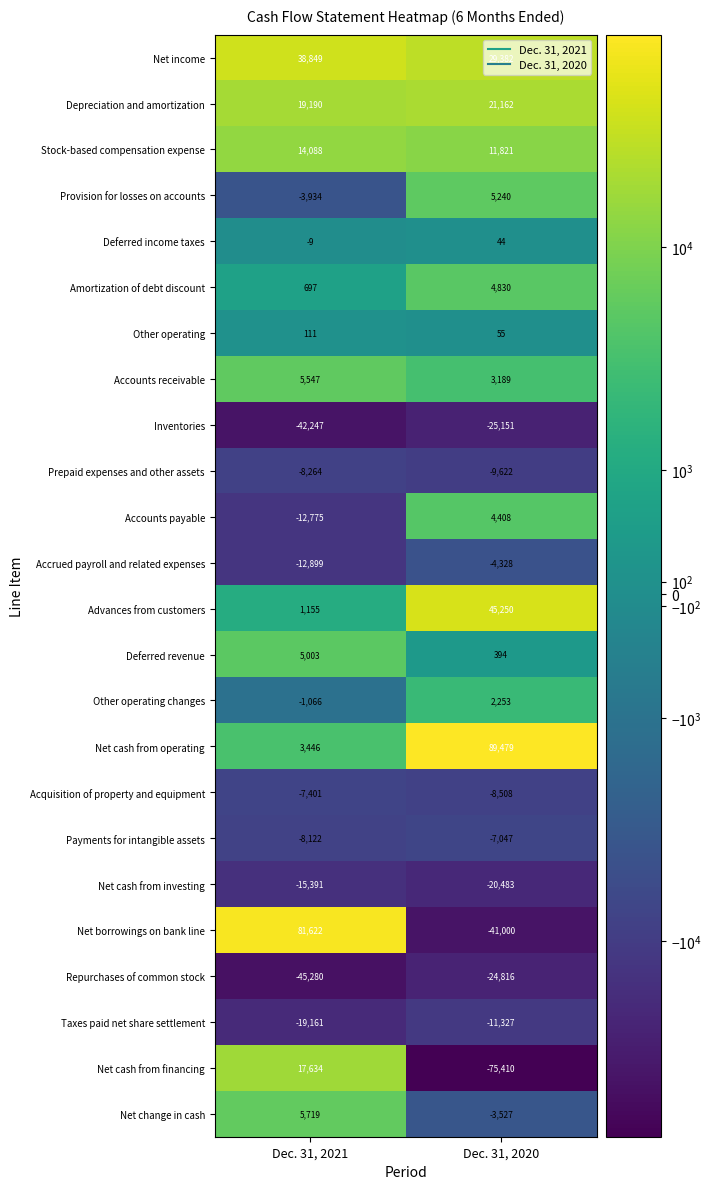

What is the total value across all series at Dec. 31, 2020?

-13712